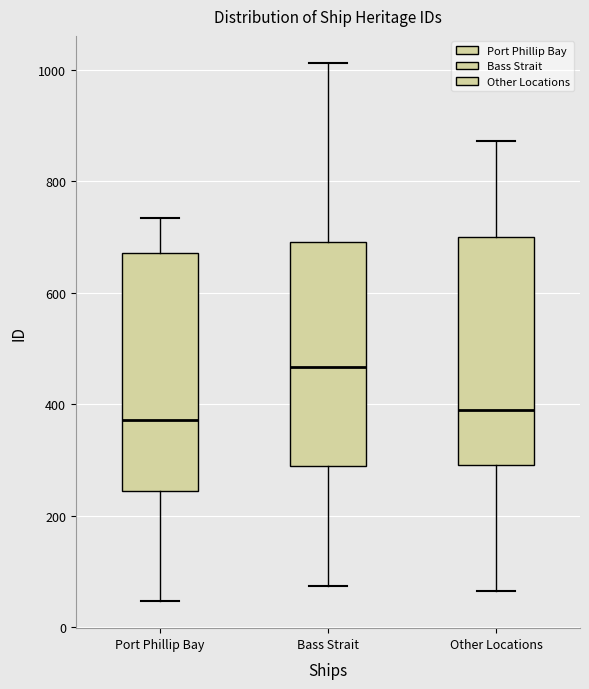

Where does the lower whisker of the box for Port Phillip Bay end on the y-axis? The values are not printed on the chart, so give them approximately, as read against the axis.

40